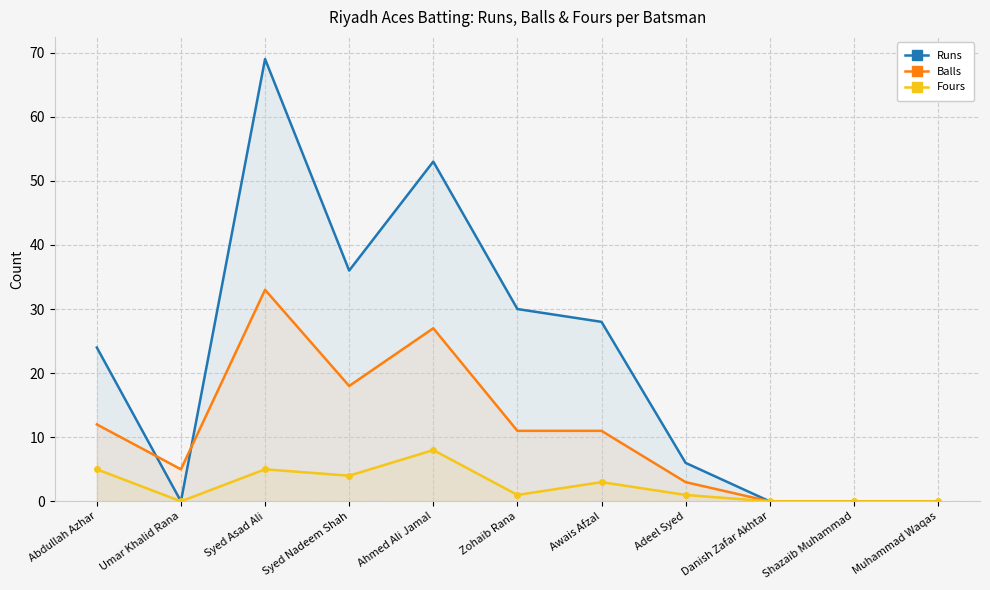

What is the sum of the Balls values at Zohaib Rana and Danish Zafar Akhtar?

11